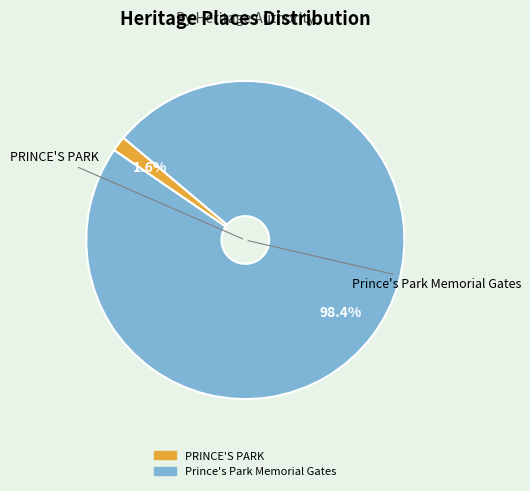

Which slice is the largest?

Prince's Park Memorial Gates